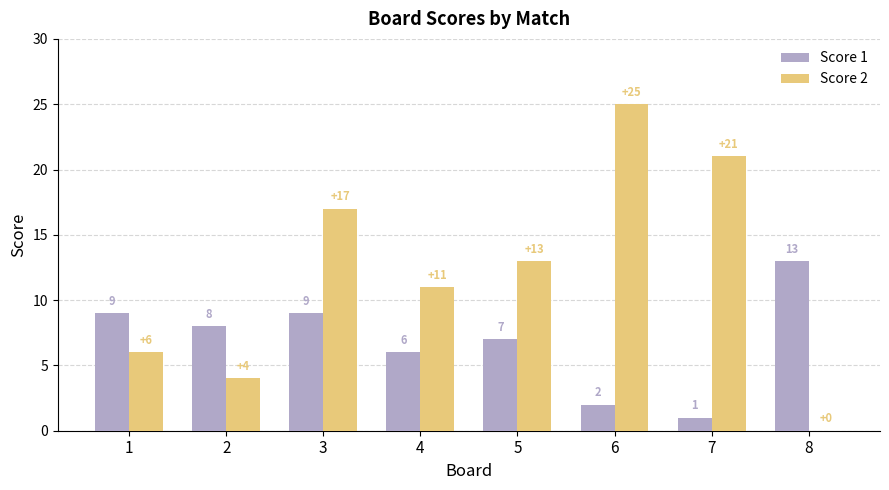

What is the total value across all series at 8?

13